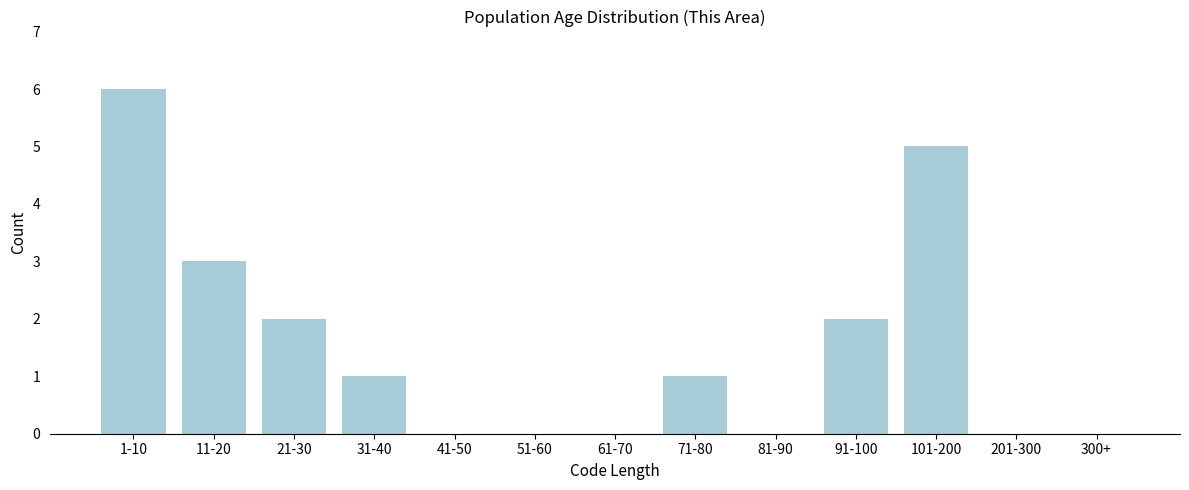

Reading left to right, extract all data points from this chart.

1-10=6	11-20=3	21-30=2	31-40=1	41-50=0	51-60=0	61-70=0	71-80=1	81-90=0	91-100=2	101-200=5	201-300=0	300+=0